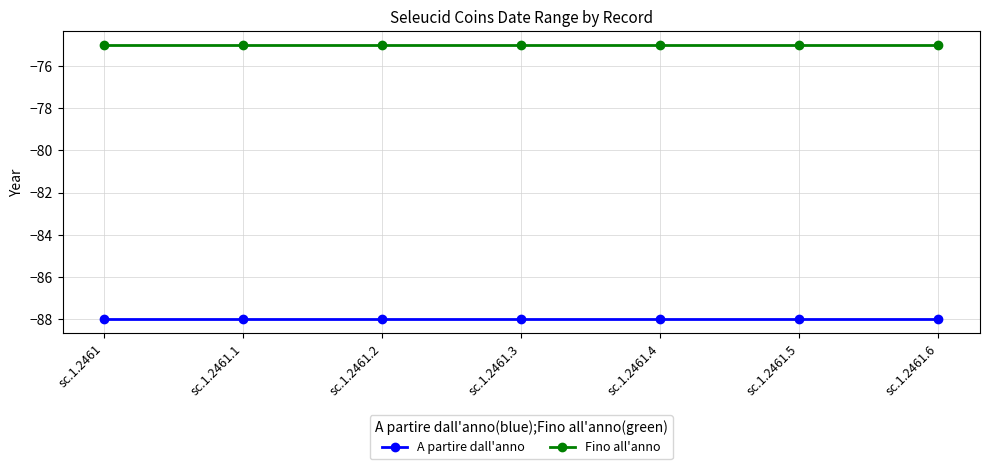

What is the maximum value for A partire dall'anno?

-88